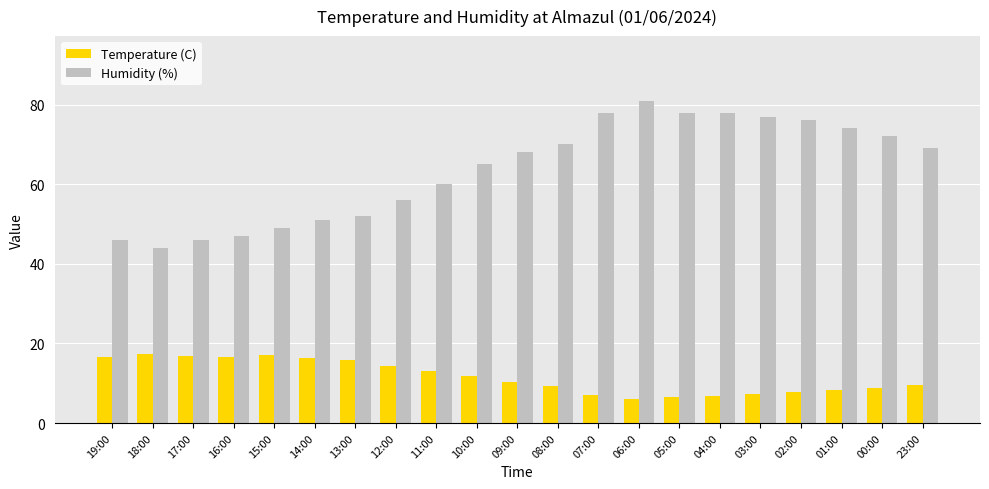

List the series in order of their peak value, lowest first.

Temperature (C), Humidity (%)